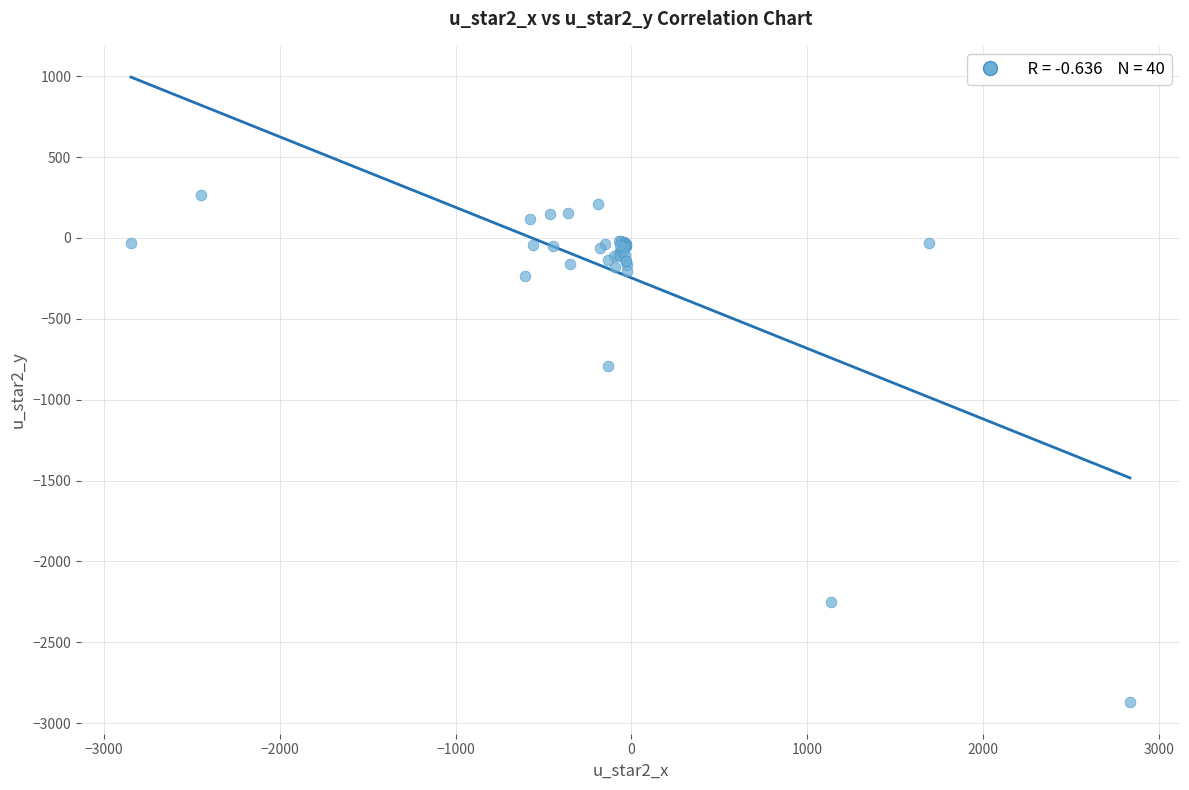

What Y value in the scatter plot is closest to -1302?

-793.5